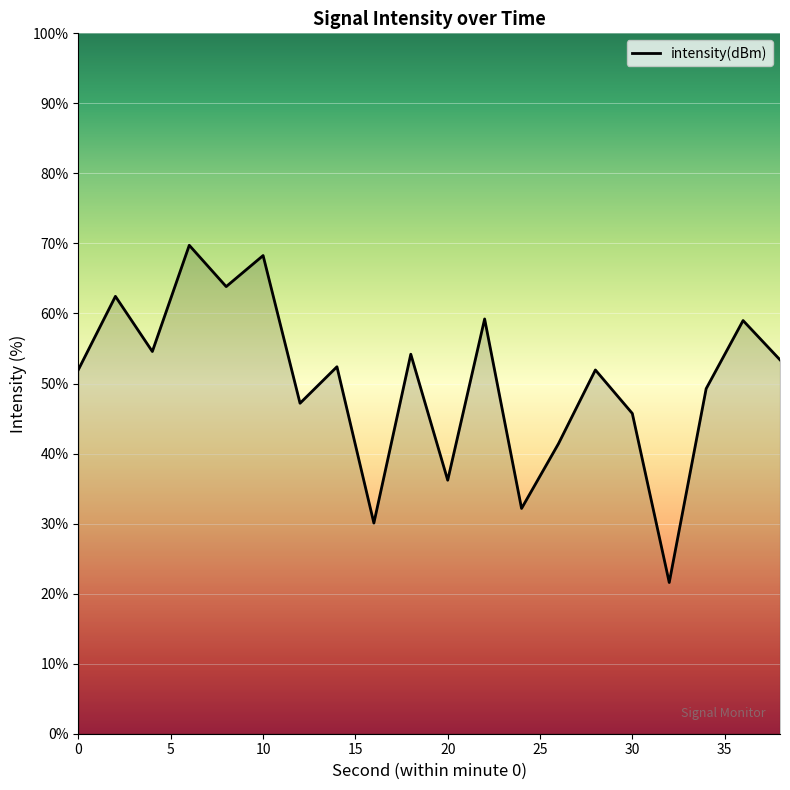

What is the smallest value displayed?

21.6